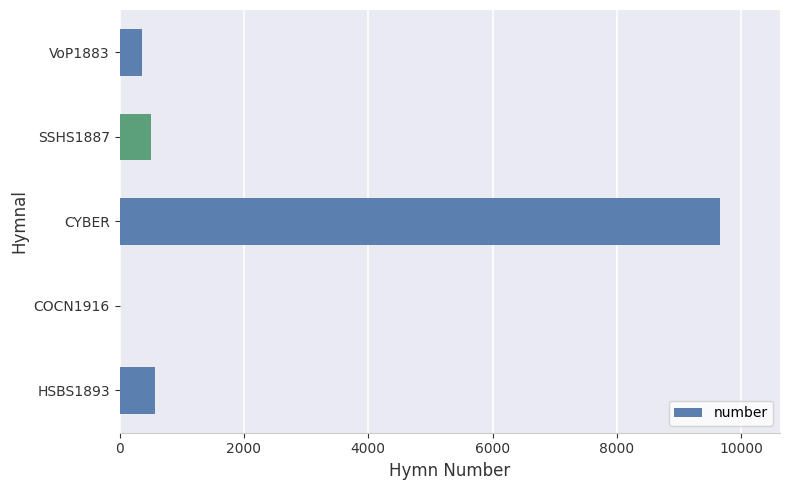

What is the maximum value shown in the chart?

9658